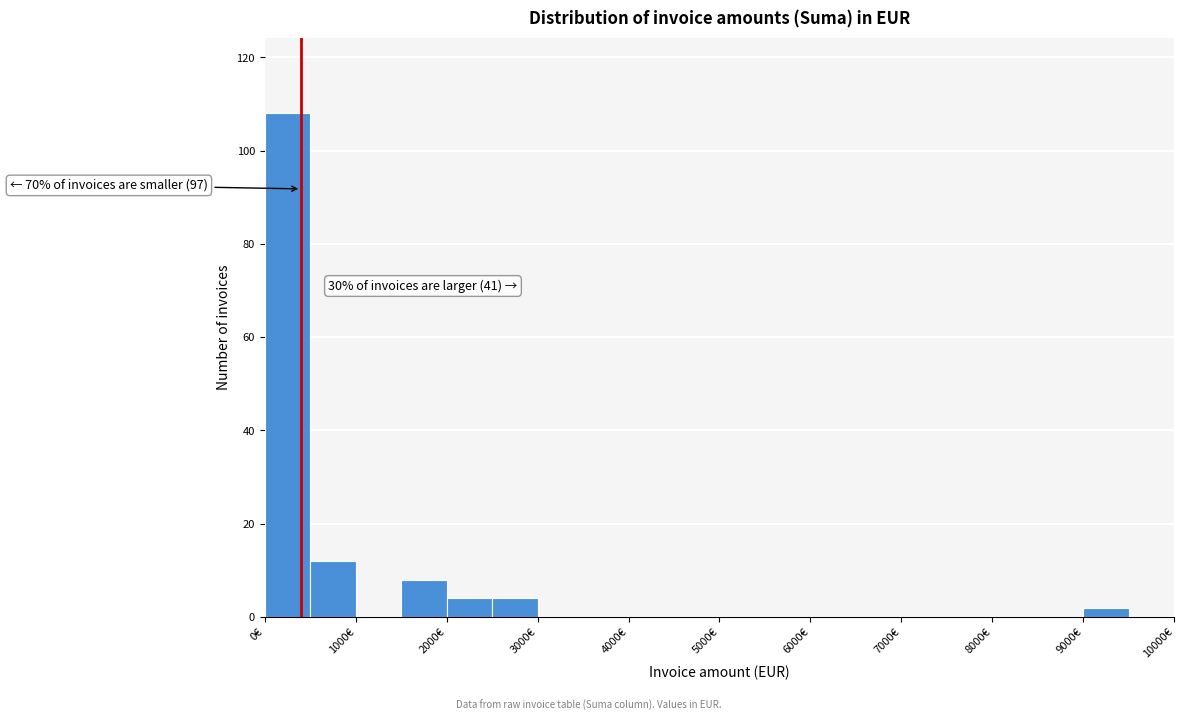

Which range on the x-axis has the tallest bar?

0 to 500